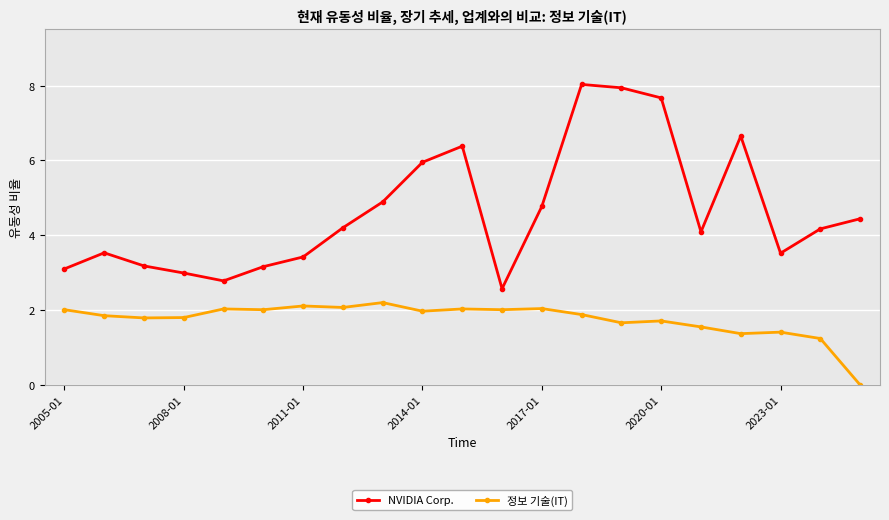

What is the difference between the second highest and minimum values in the NVIDIA Corp. series?

5.4